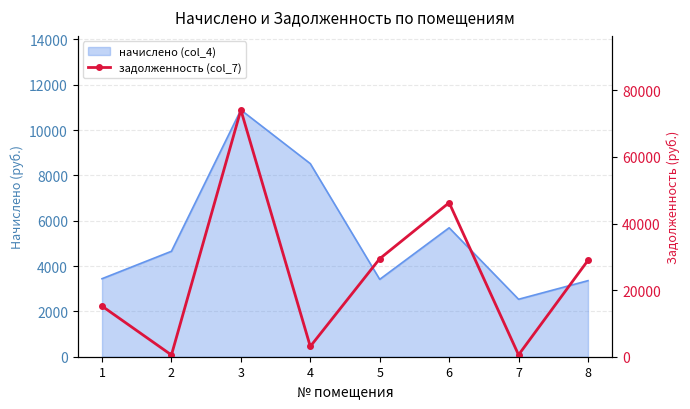

How many interior local peaks (higher than both neighbors) does the data have?

2